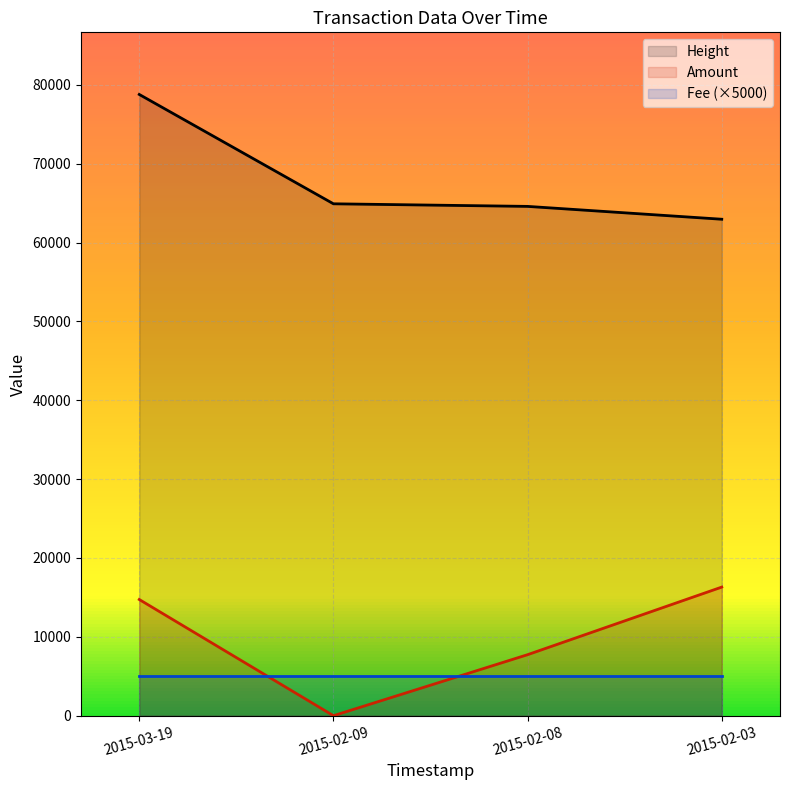

What is the maximum value for Height?

78788